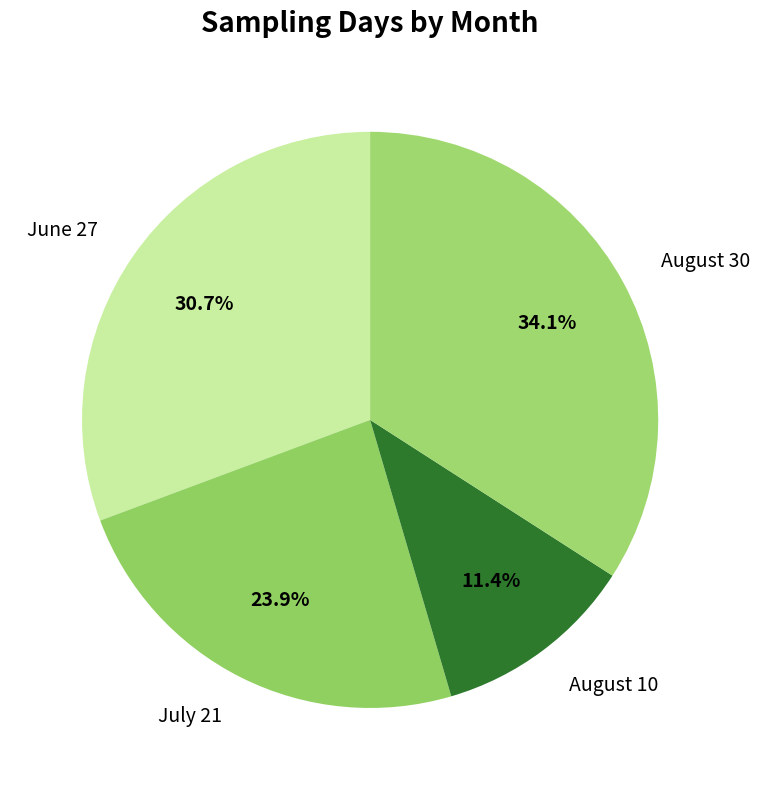

Is there a majority slice in this chart?

No